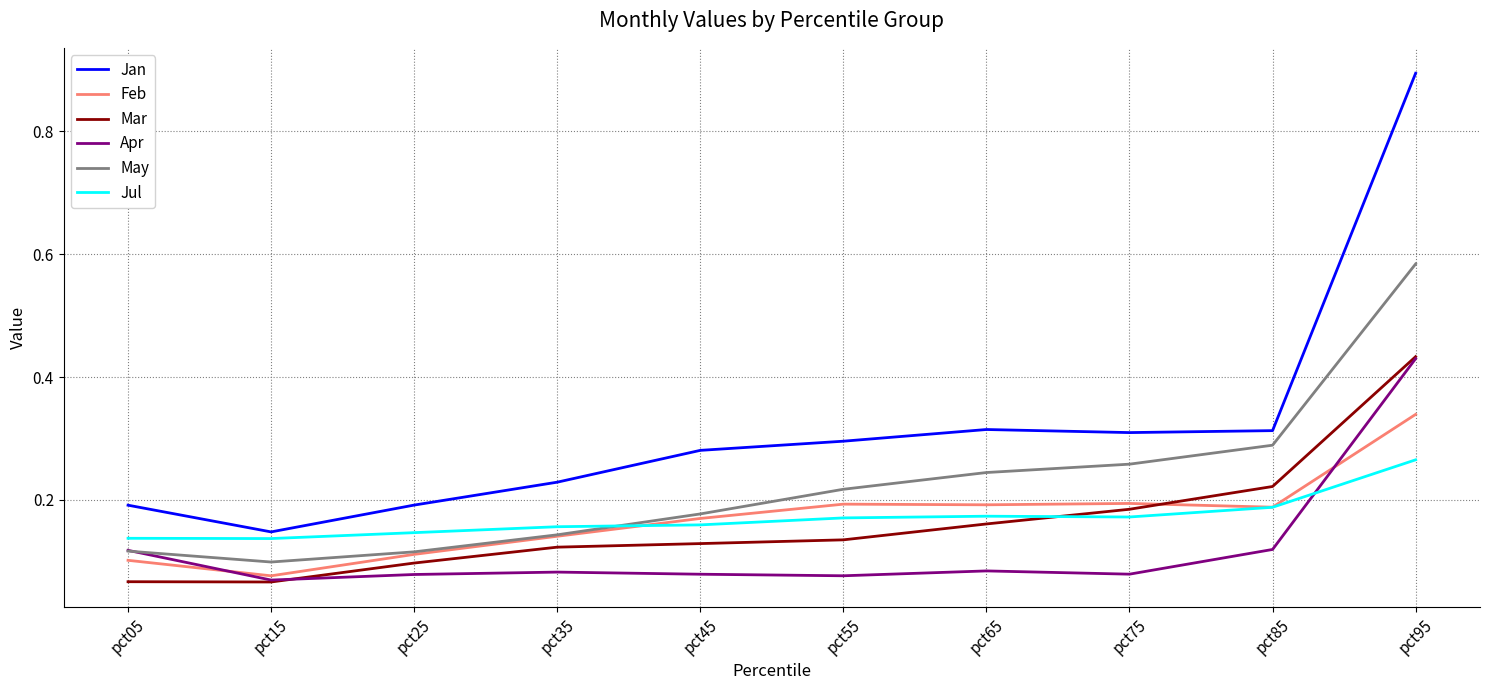

Is the value of Mar at pct55 greater than the value of Jul at pct85?

No